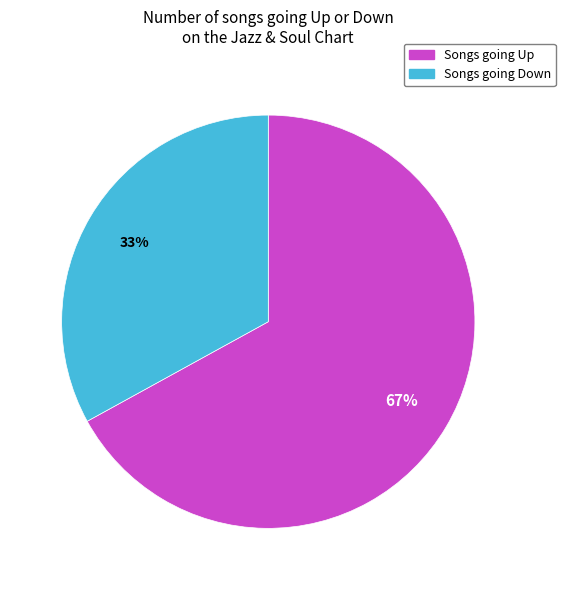

How many slices are in this pie chart?

2